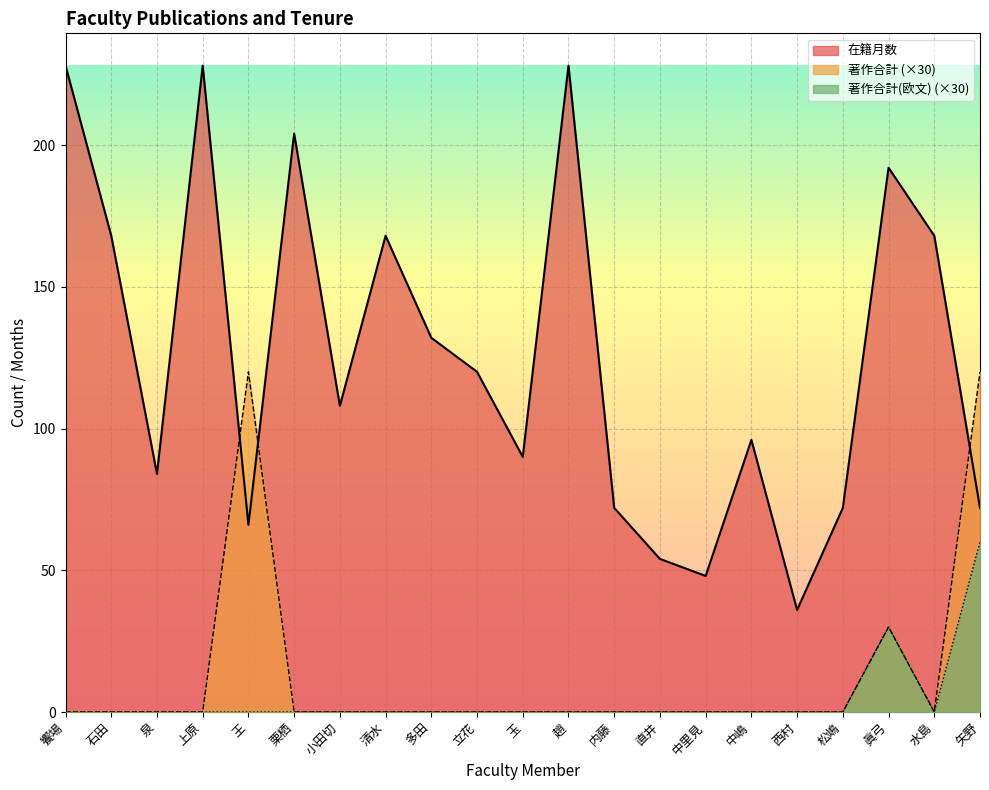

What is the difference between the maximum and minimum values in the 著作合計 series?

120